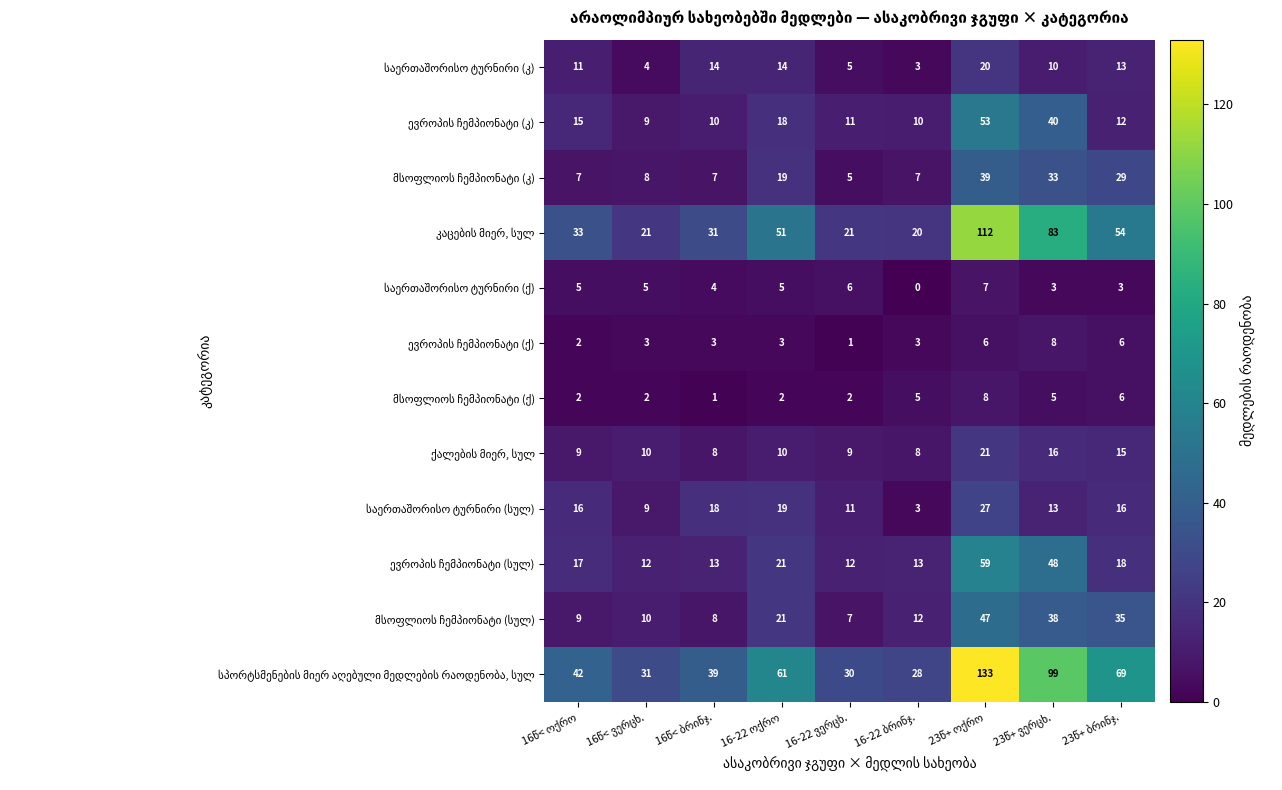

Between 16-22 ოქრო and 16წ< ოქრო, which is larger?

16-22 ოქრო